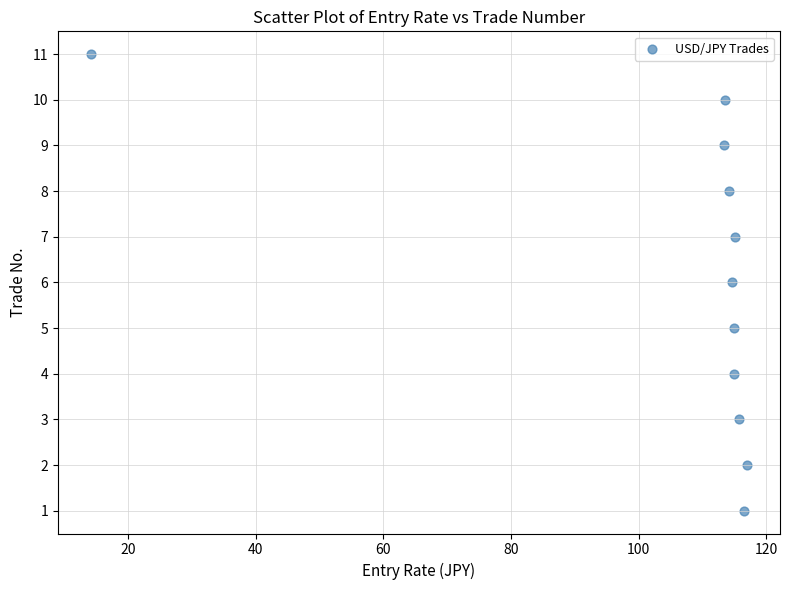

What is the average Y value?

6